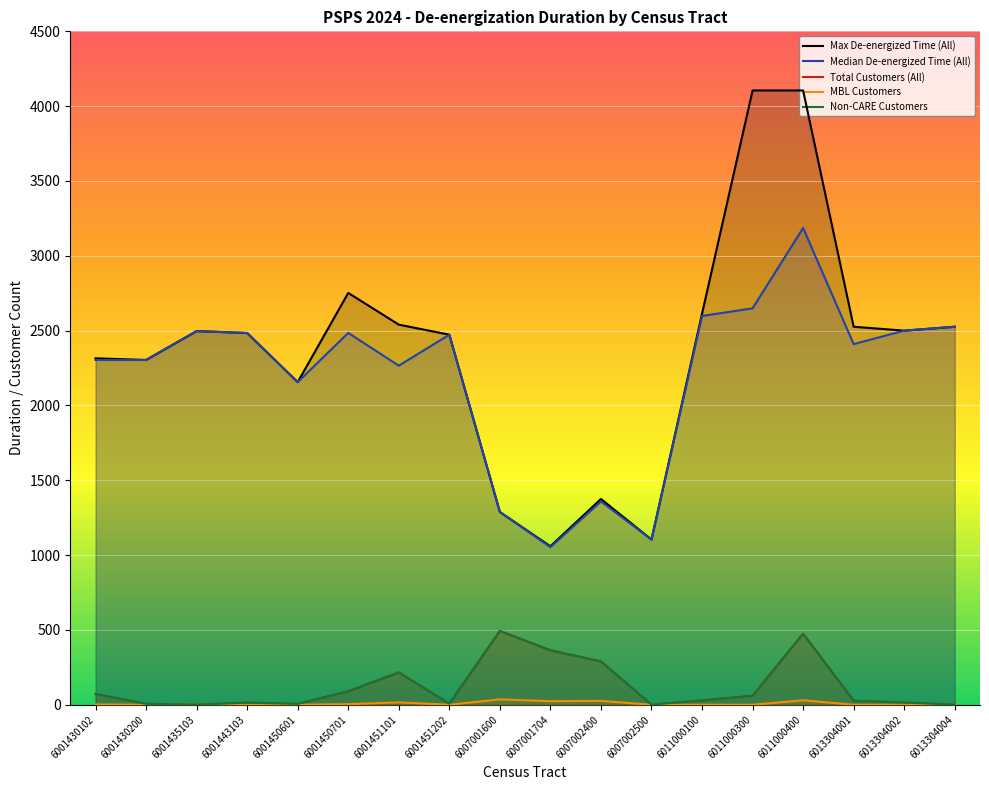

At which label is Median De-energized Time (All) closest to 2119?

6001450601